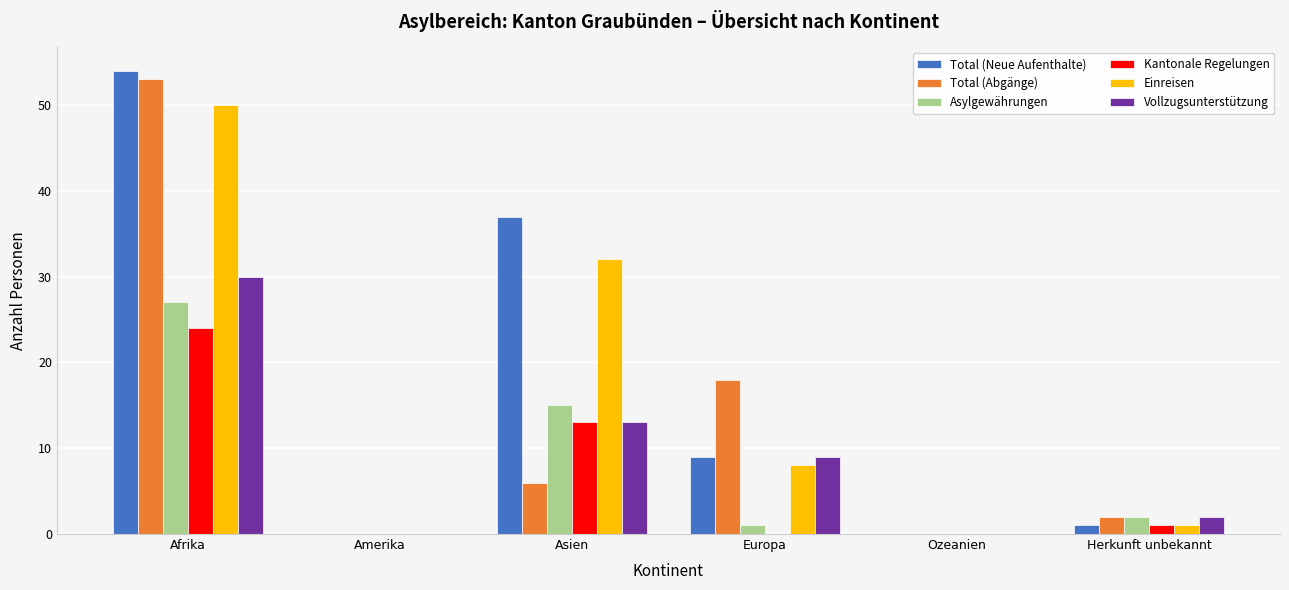

What is the average value of the Asylgewährungen series?

8